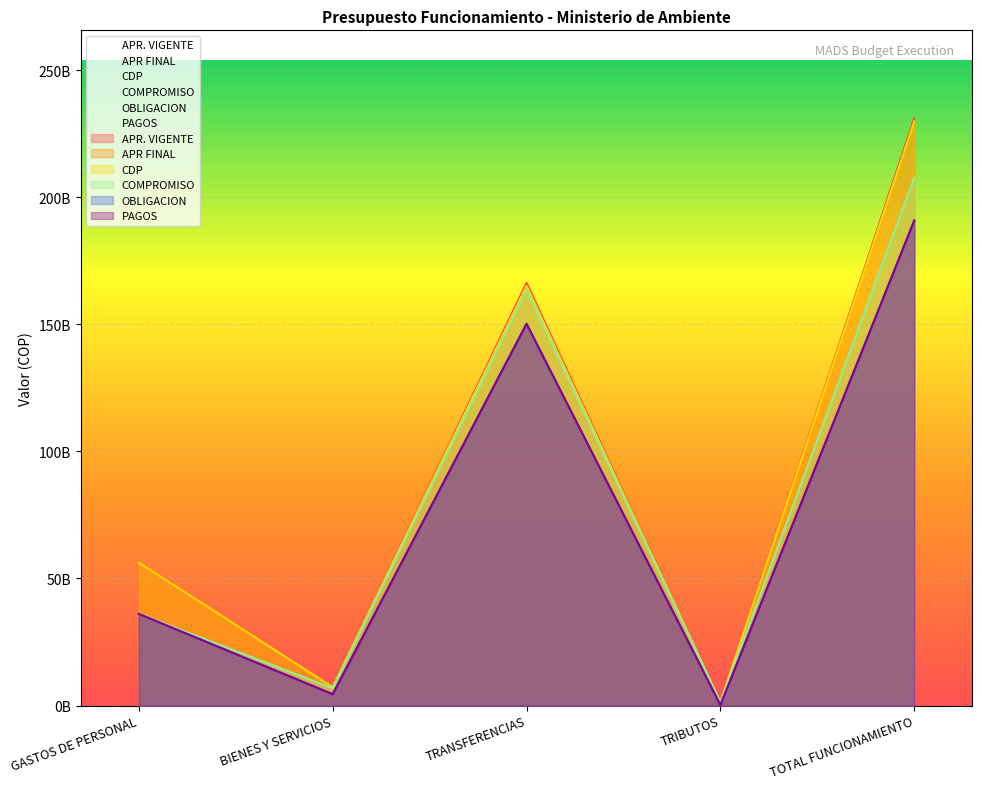

The value of PAGOS at TRIBUTOS is 253879049.1. True or false?

False